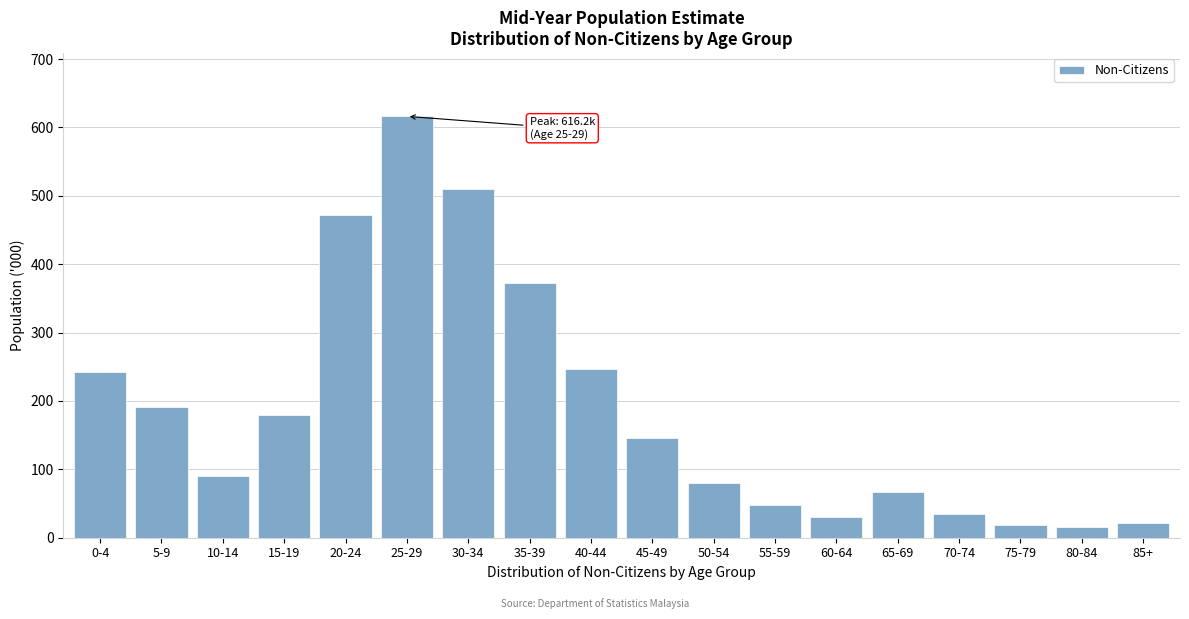

What is the value of the 7th bar from the left?

509.3